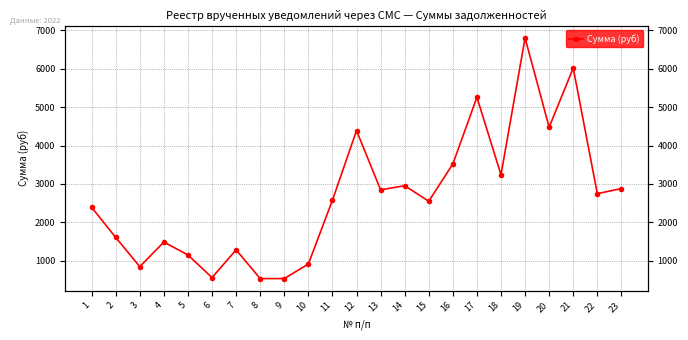

How many points are higher than both their immediate neighbors (excluding endpoints)?

7